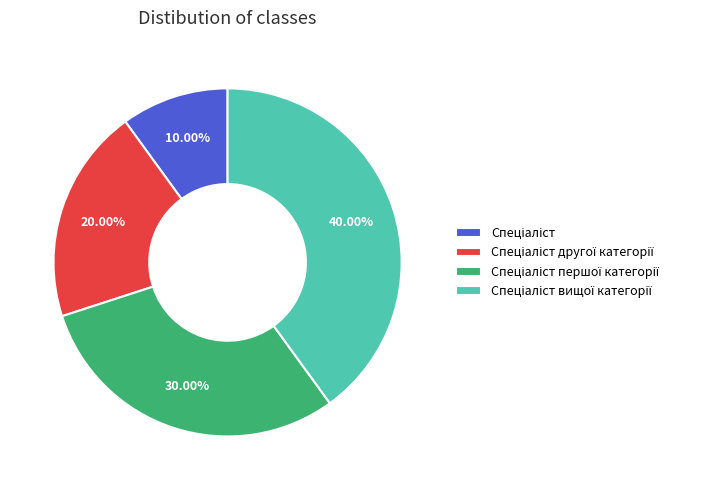

How many segments does this pie chart have?

4